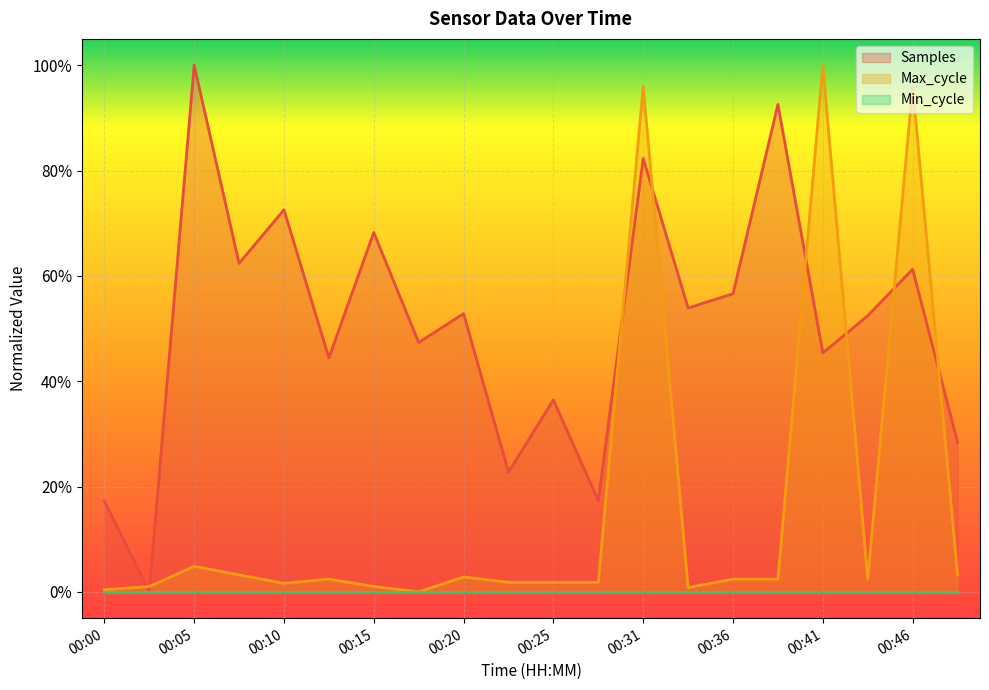

How many positive values does the Max_cycle series have?

19